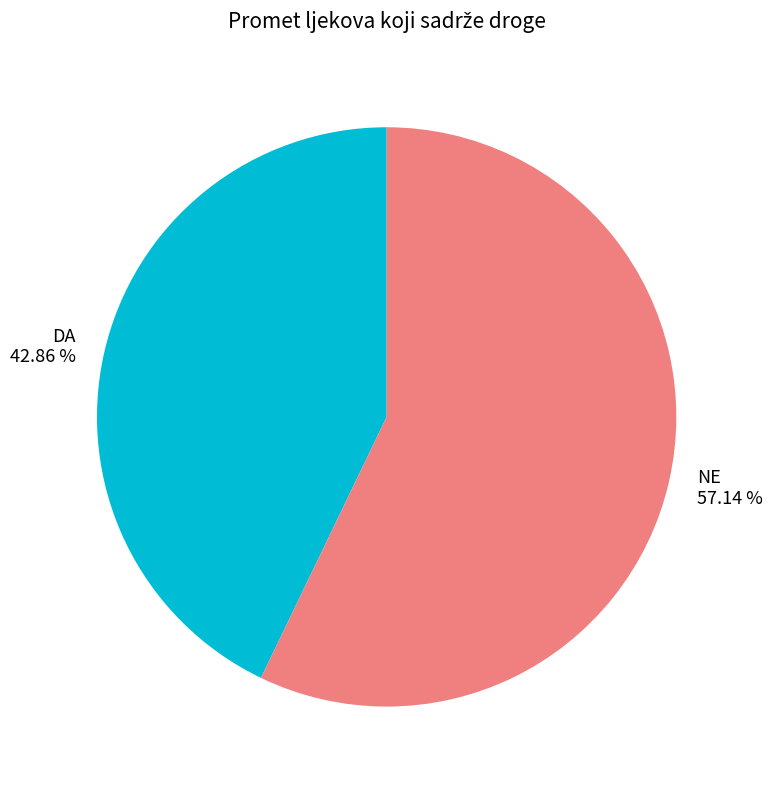

Is it true that NE is 47% of the pie?

False